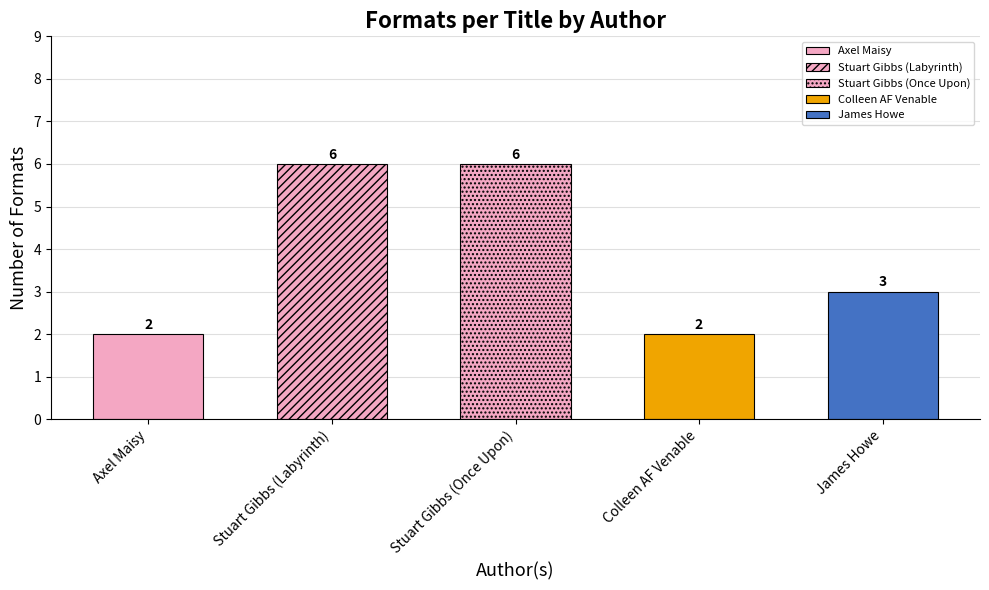

What value does the data have at Stuart Gibbs (Once Upon)?

6